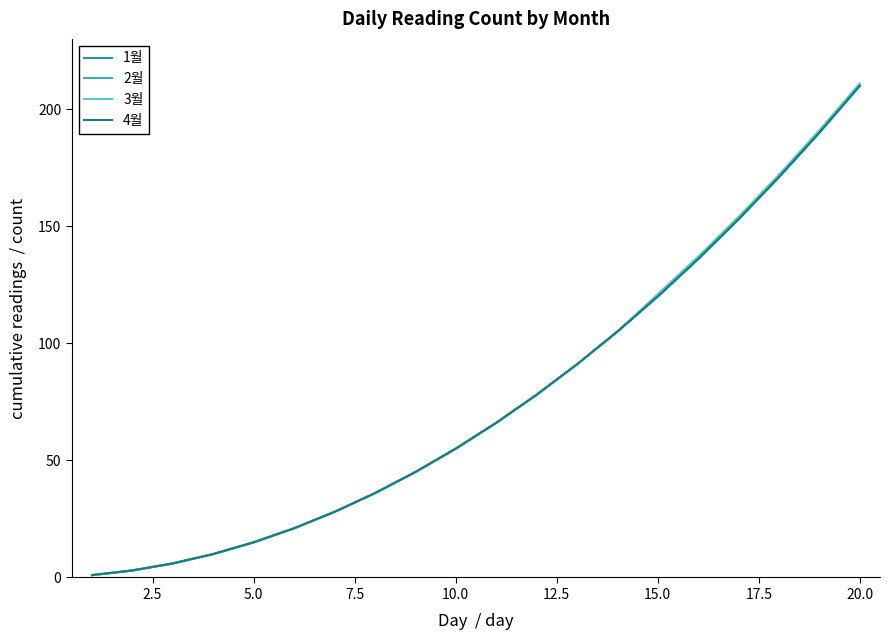

True or false: 1월 and 2월 cross at least once.

False